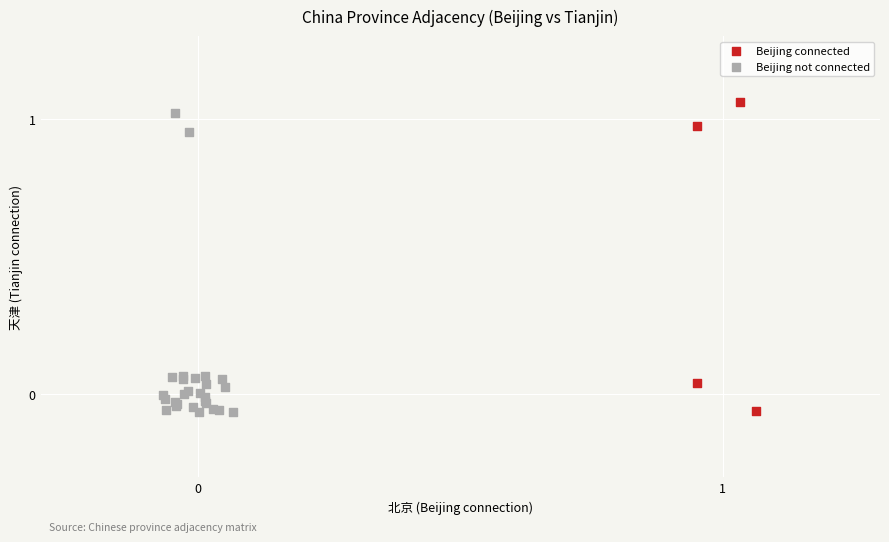

Which series reaches the maximum Y coordinate?

Beijing connected